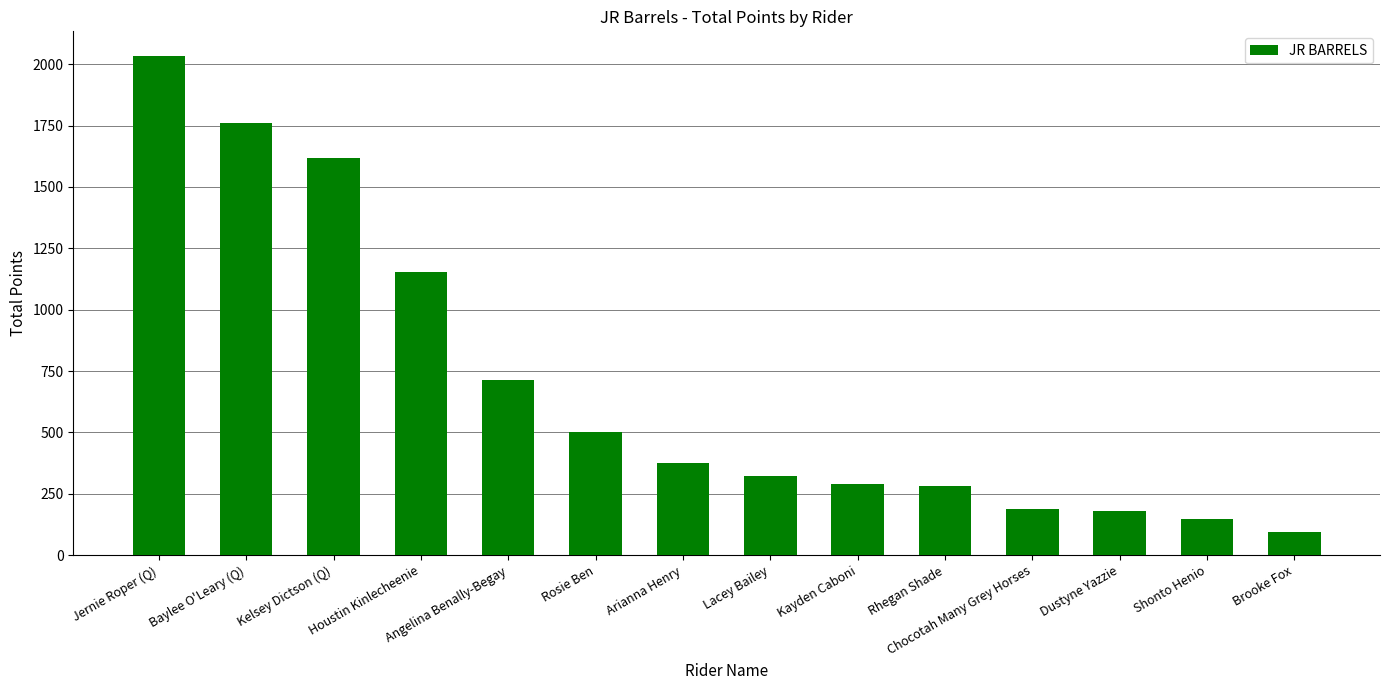

What is the label of the 13th bar from the right?

Baylee O'Leary (Q)